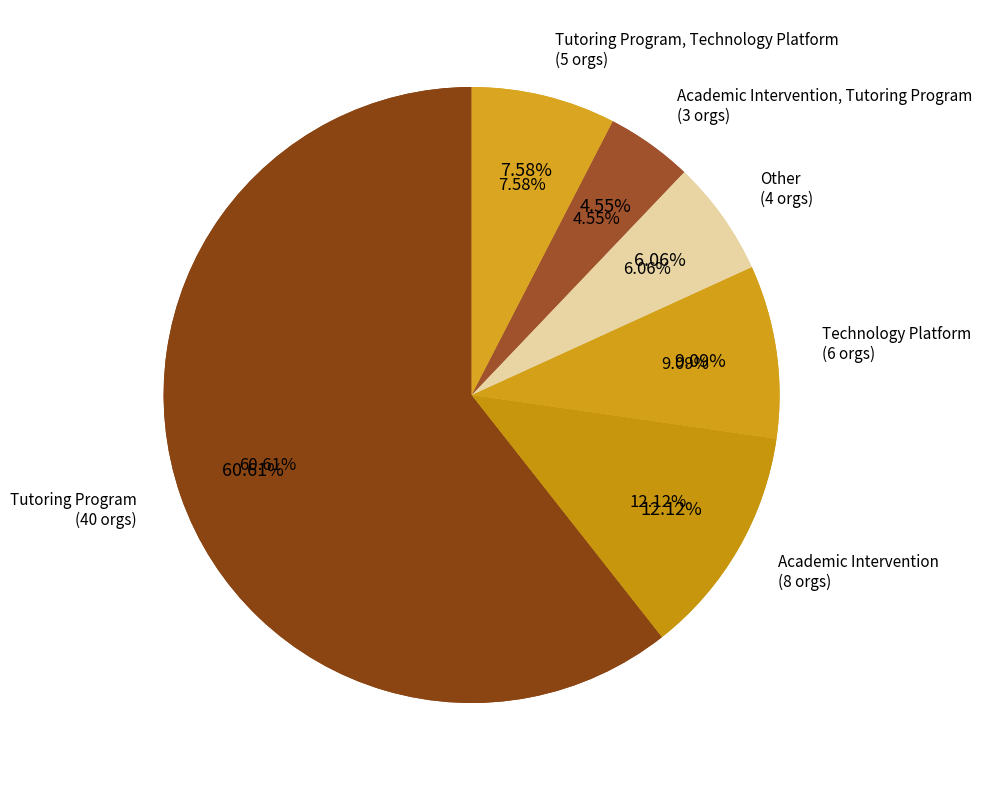

How many segments does this pie chart have?

6